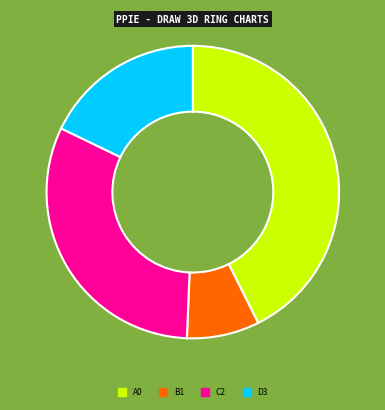

Does any single category account for the majority?

No